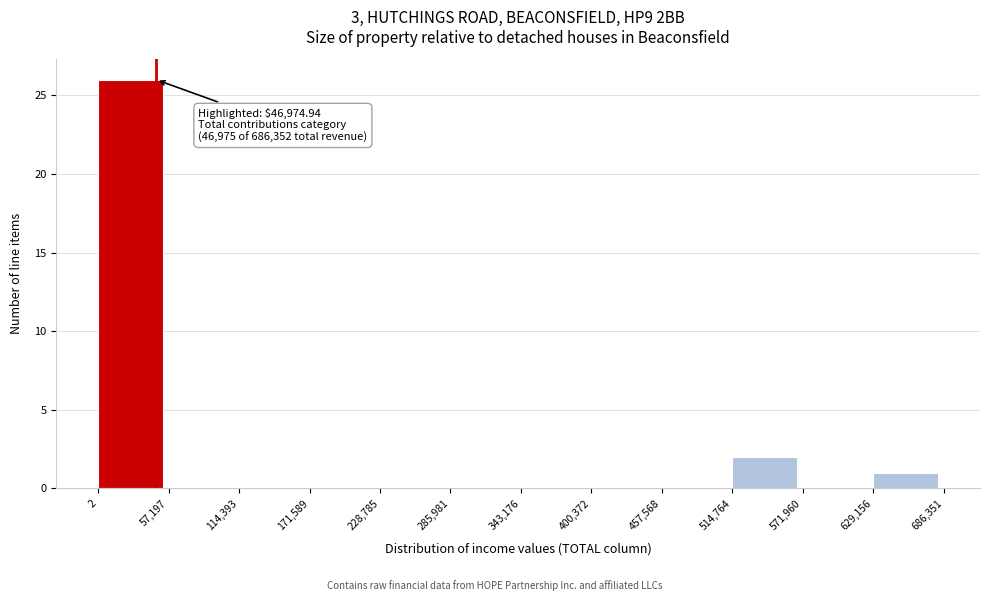

Over which range of the x-axis is the bar tallest?

2 to 57,197